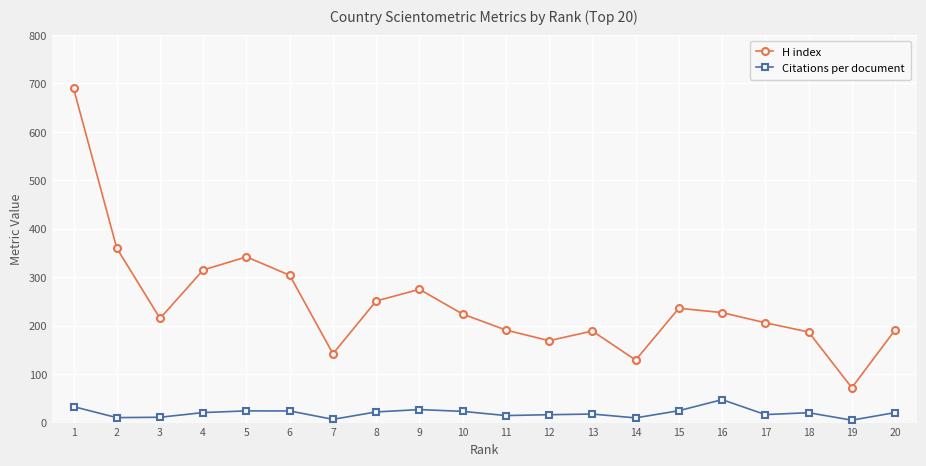

True or false: Citations per document and H index intersect in this chart.

False